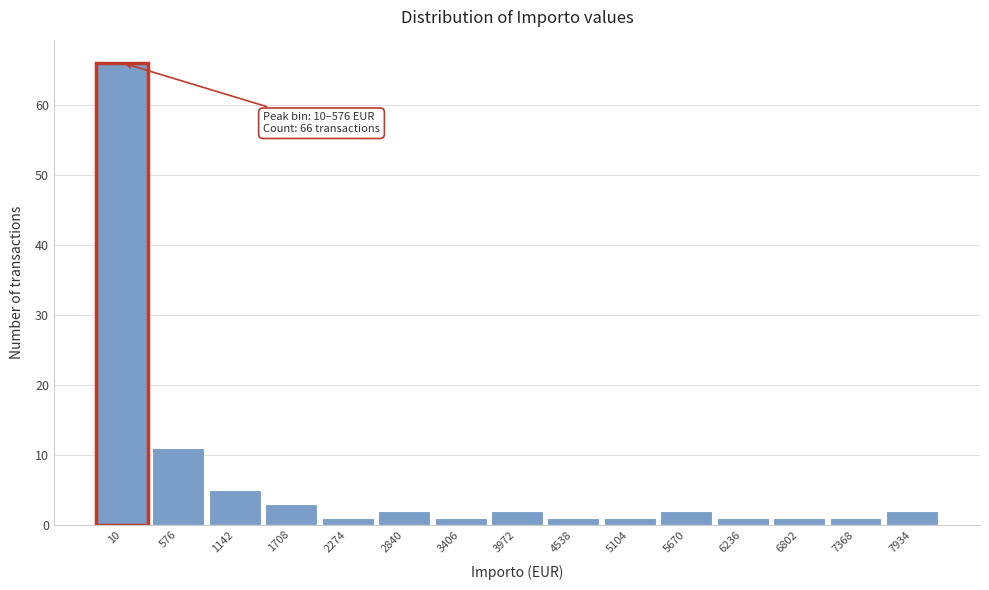

Reading right to left, extract all data points from this chart.

2	1	1	1	2	1	1	2	1	2	1	3	5	11	66